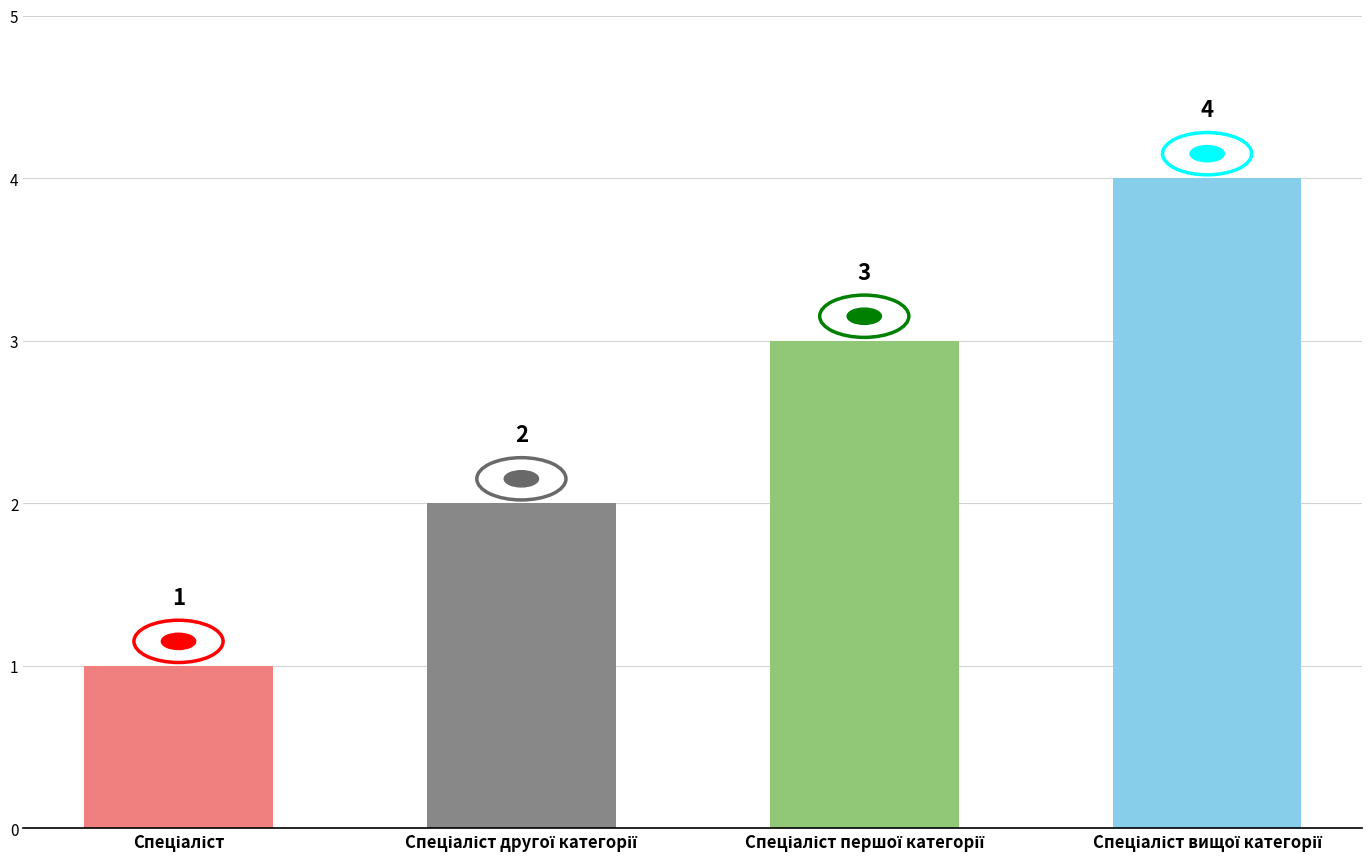

What is the value of the 3rd bar from the left?

3